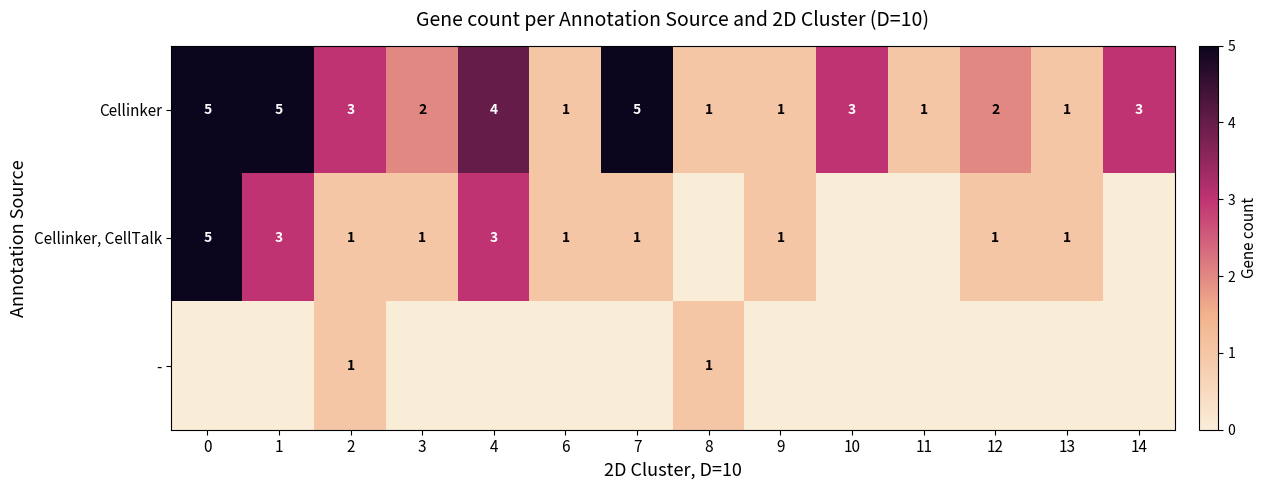

True or false: - has a value of 1 at 8.

True